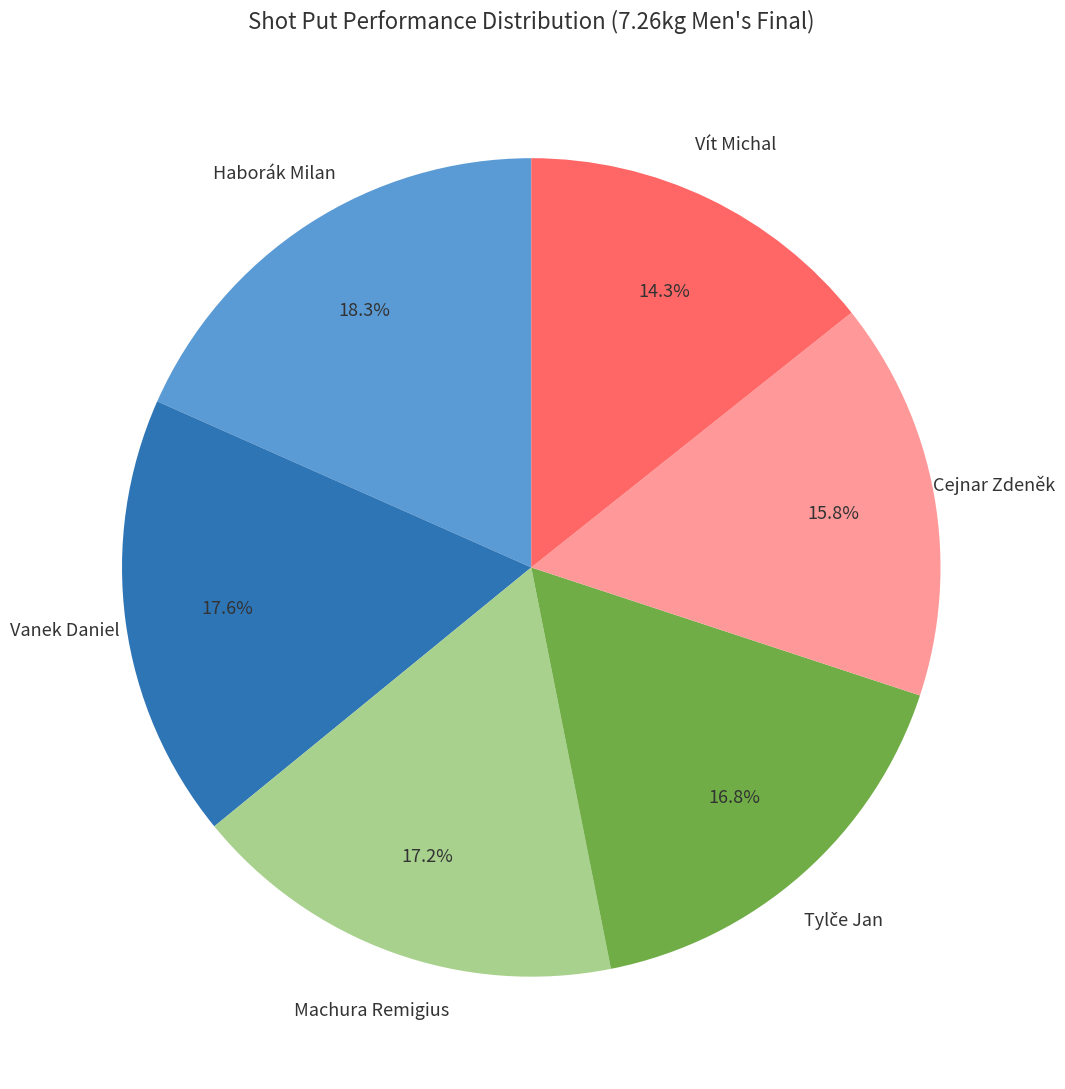

Does any single category account for the majority?

No